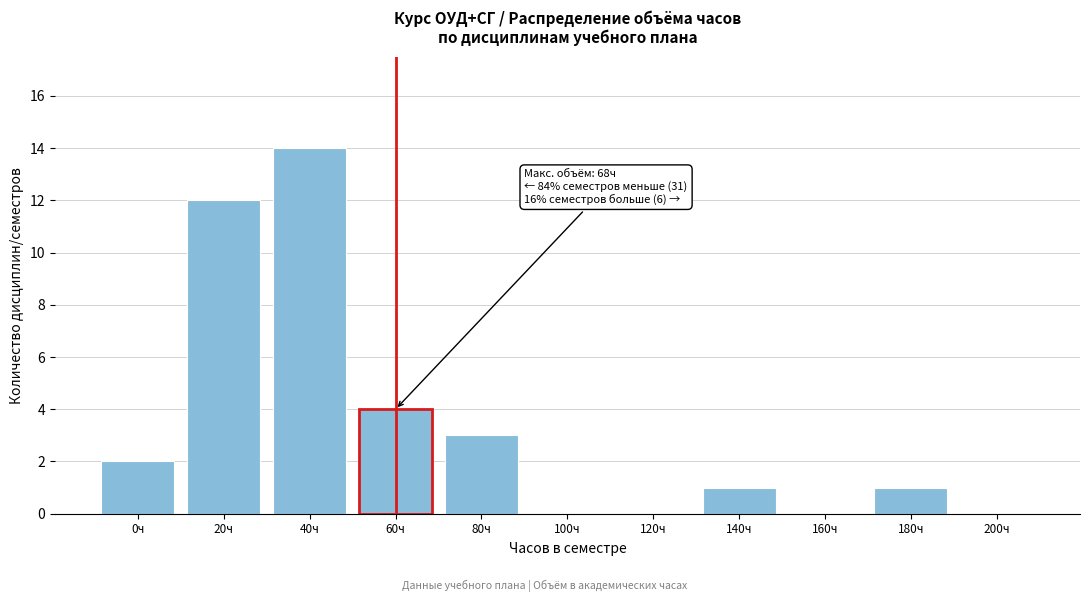

Reading right to left, transcribe all the data shown in this chart.

200ч=0	180ч=1	160ч=0	140ч=1	120ч=0	100ч=0	80ч=3	60ч=4	40ч=14	20ч=12	0ч=2